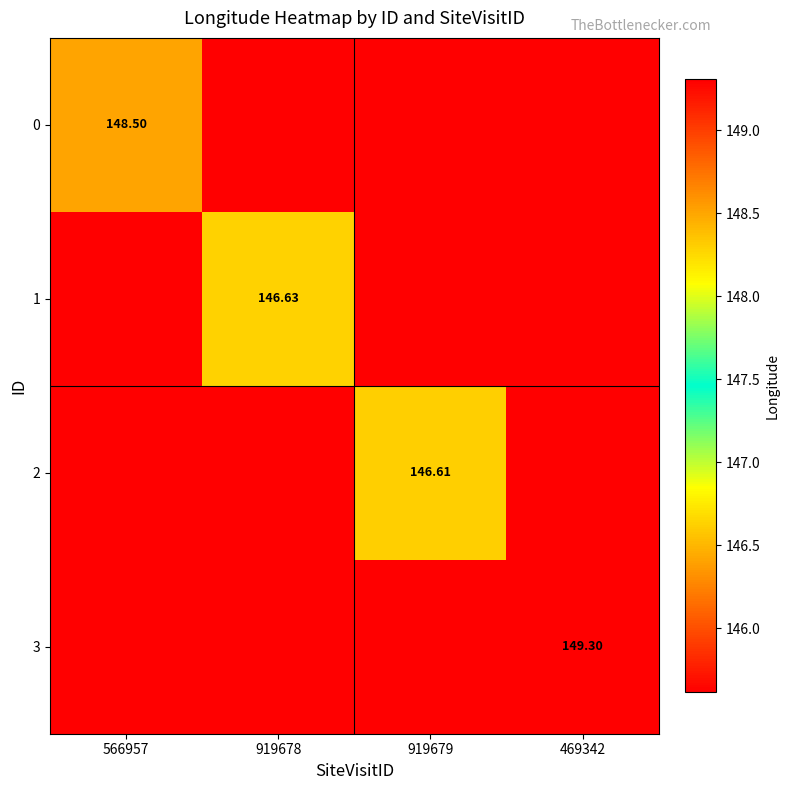

The value of 3 at 566957 is 145.6. True or false?

True